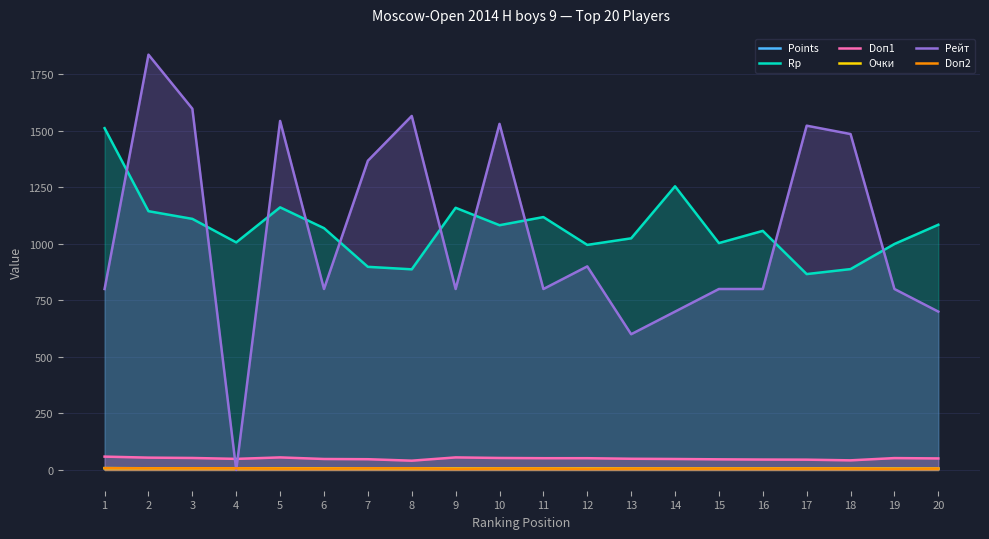

How many categories are shown in the chart?

20